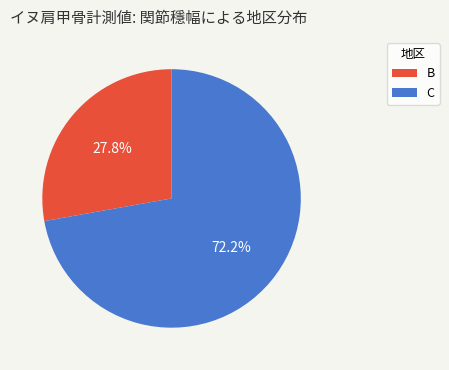

Does B represent more than half of the total?

No